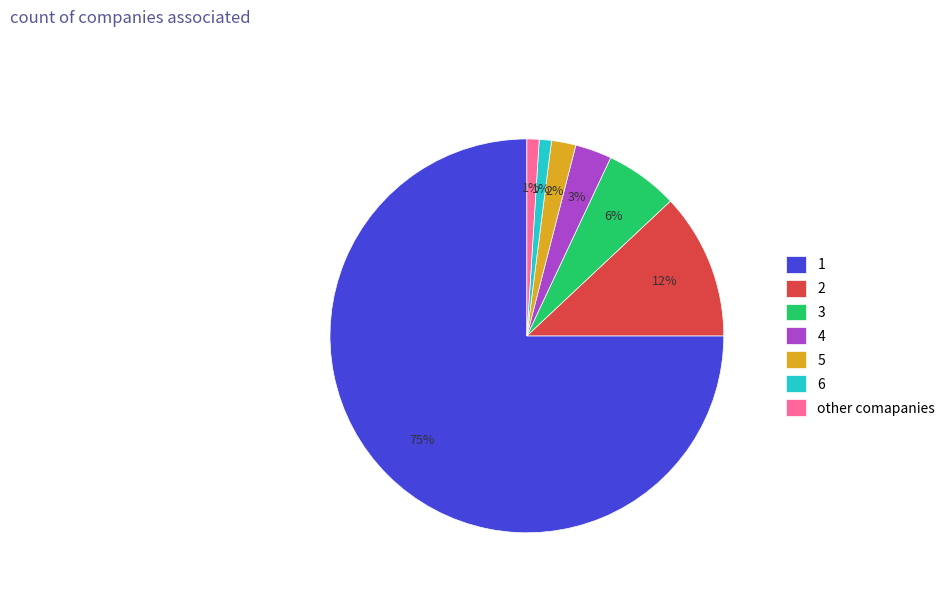

Do 2 and other comapanies together represent more than half of the pie?

No